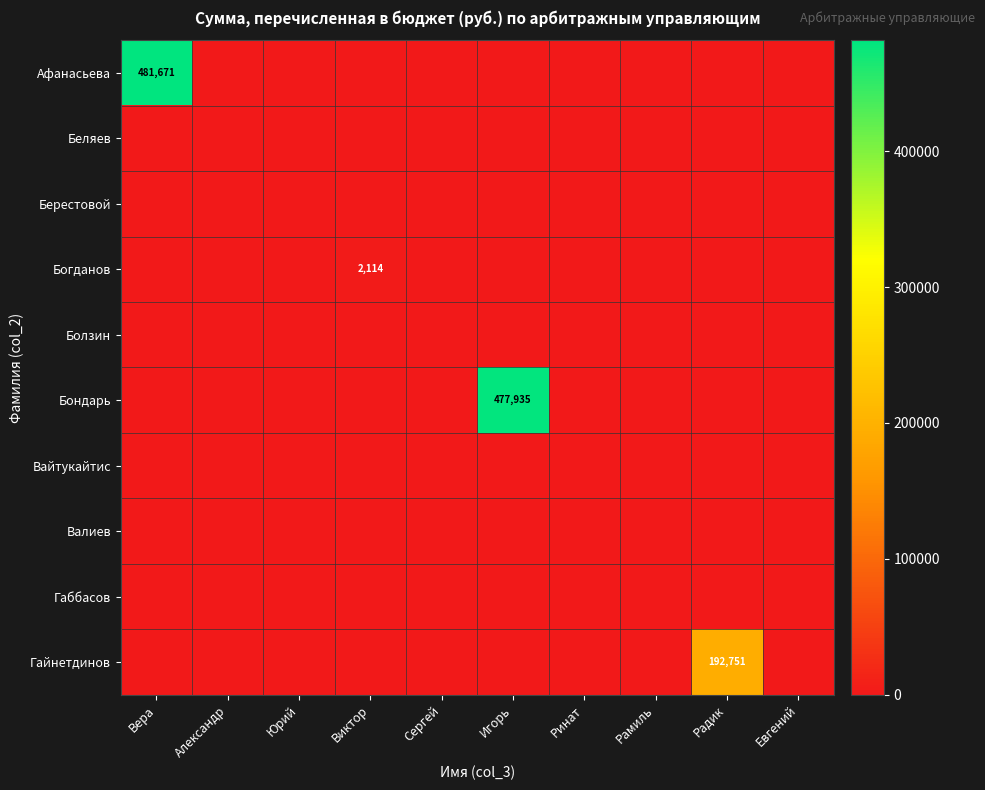

The Афанасьева series shows 158194 at Вера. True or false?

False